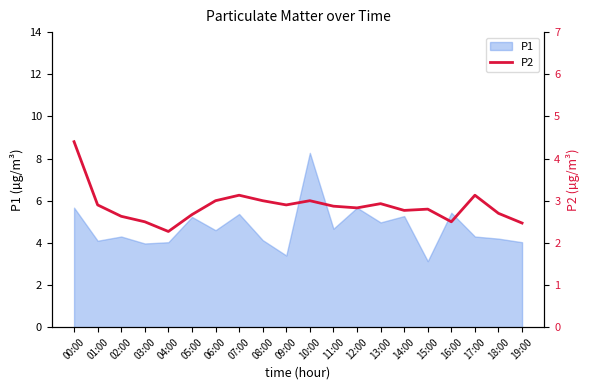

At which category does the chart reach its minimum across all series?

04:00